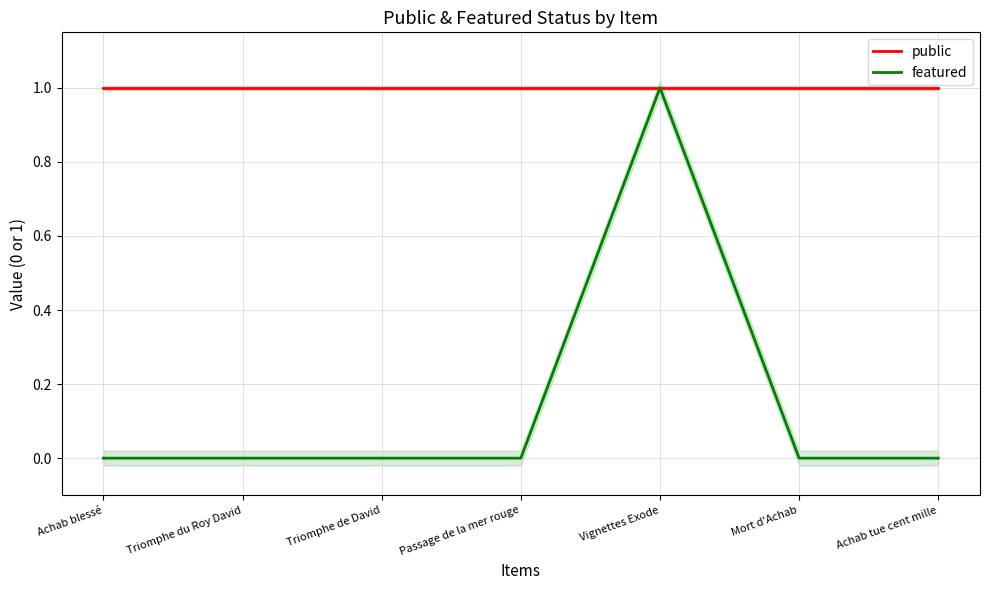

Which series has the widest spread of values?

featured